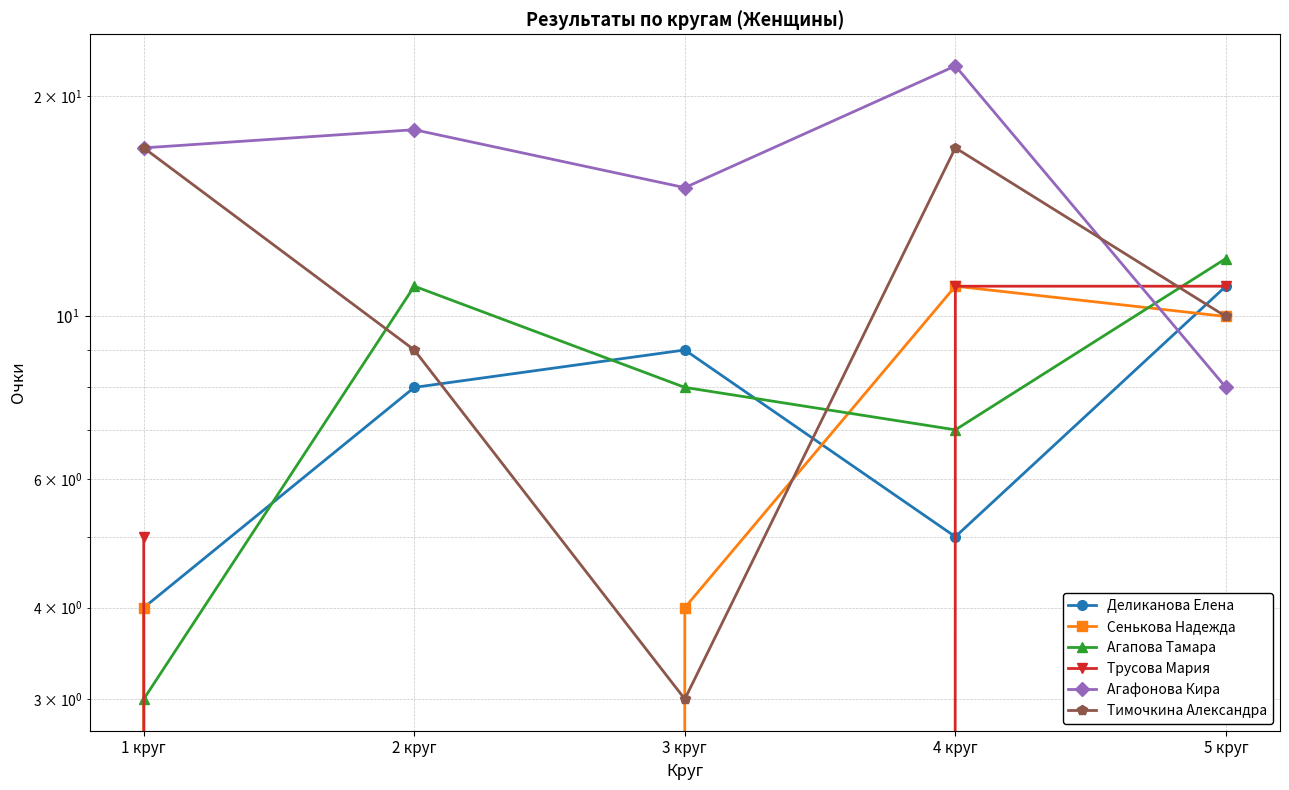

Reading left to right, what are all the values shown in this chart?

Деликанова Елена: 1 круг=4	2 круг=8	3 круг=9	4 круг=5	5 круг=11
Сенькова Надежда: 1 круг=4	2 круг=0	3 круг=4	4 круг=11	5 круг=10
Агапова Тамара: 1 круг=3	2 круг=11	3 круг=8	4 круг=7	5 круг=12
Трусова Мария: 1 круг=5	2 круг=0	3 круг=0	4 круг=11	5 круг=11
Агафонова Кира: 1 круг=17	2 круг=18	3 круг=15	4 круг=22	5 круг=8
Тимочкина Александра: 1 круг=17	2 круг=9	3 круг=3	4 круг=17	5 круг=10